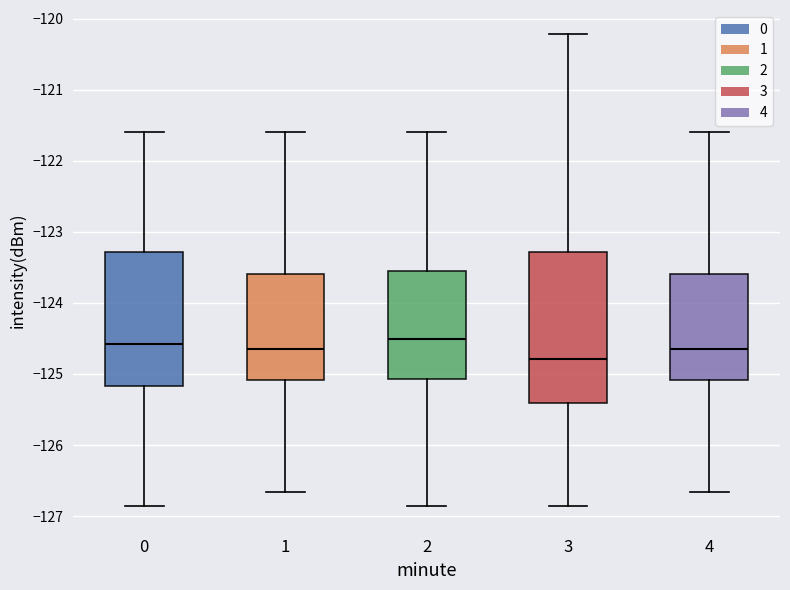

Which box is the tallest, from its lower edge to its upper edge?

3